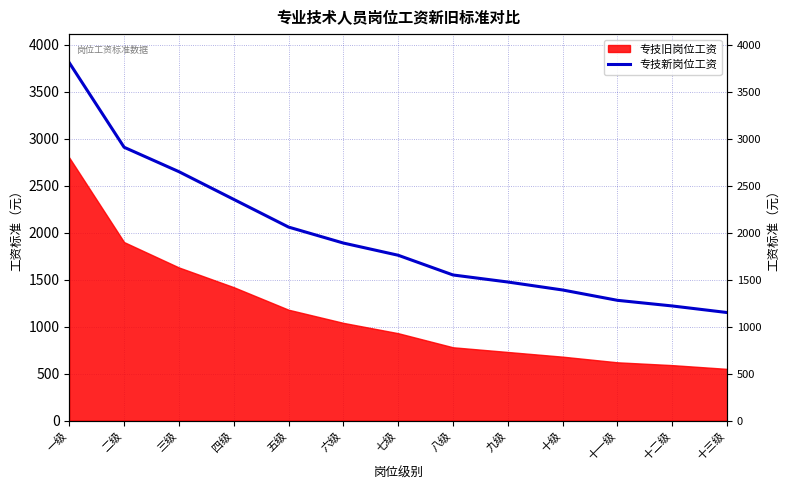

Which category has the highest value across all series?

一级